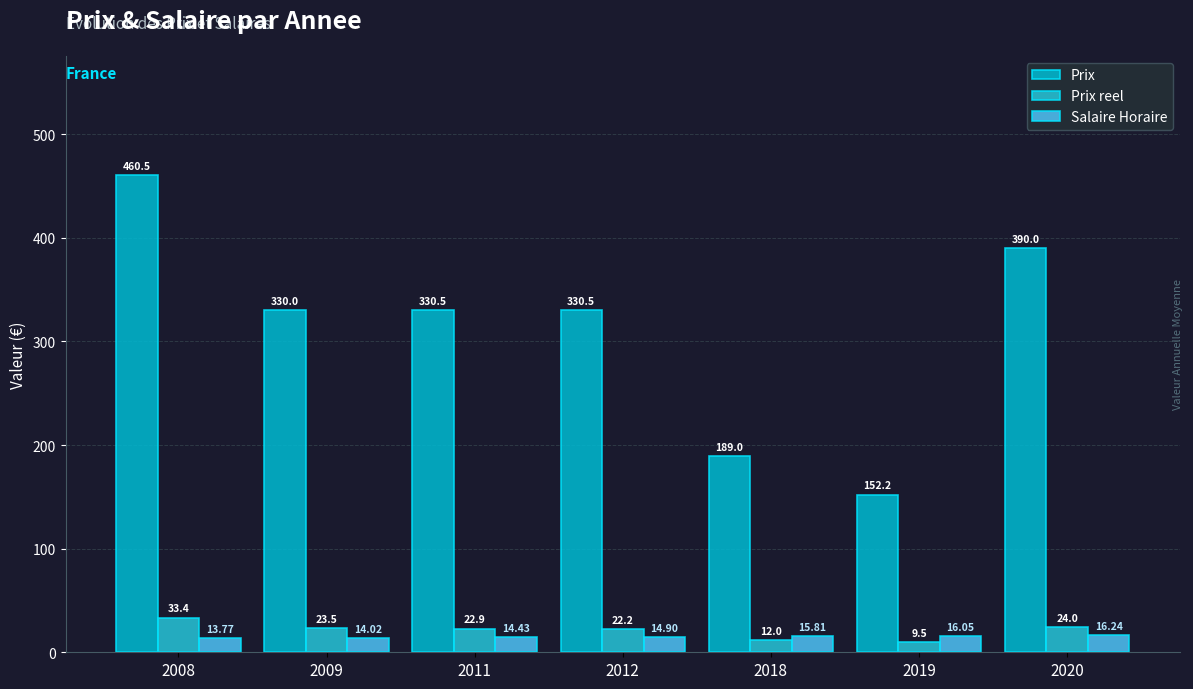

Which category has the highest value across all series?

2008